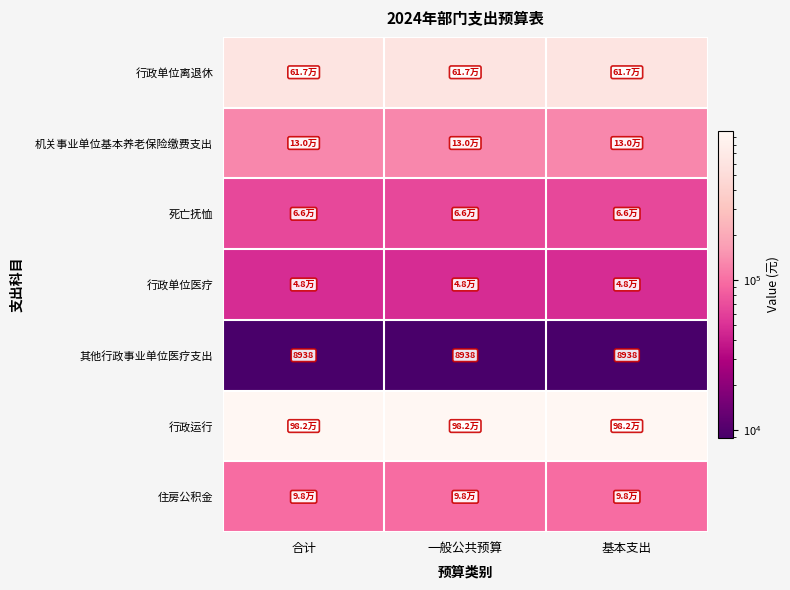

At which category is the sum across all series the highest?

合计